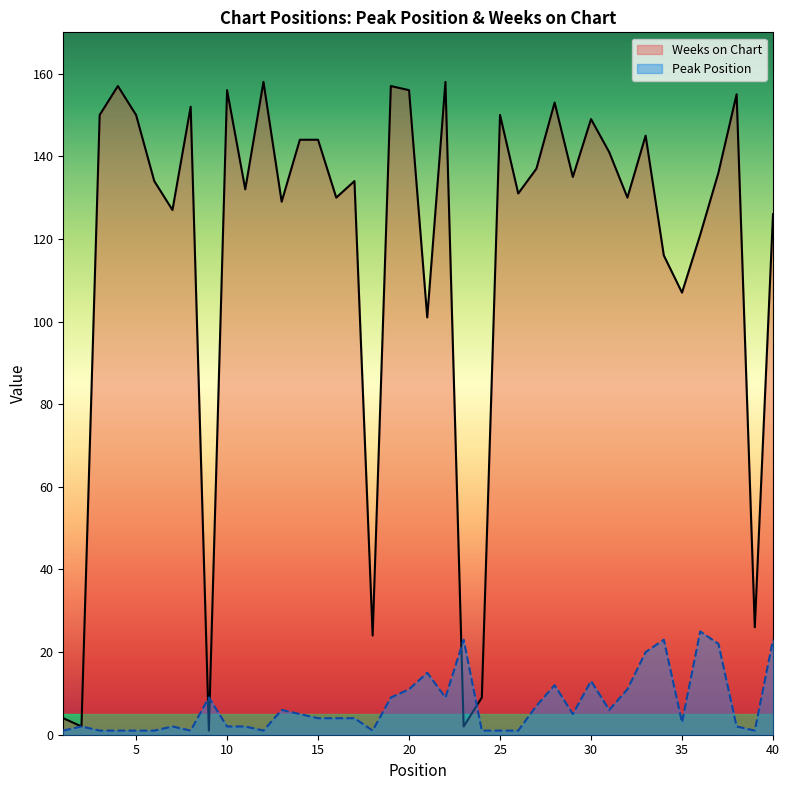

True or false: Weeks on Chart has a value of 150 at 25.

True